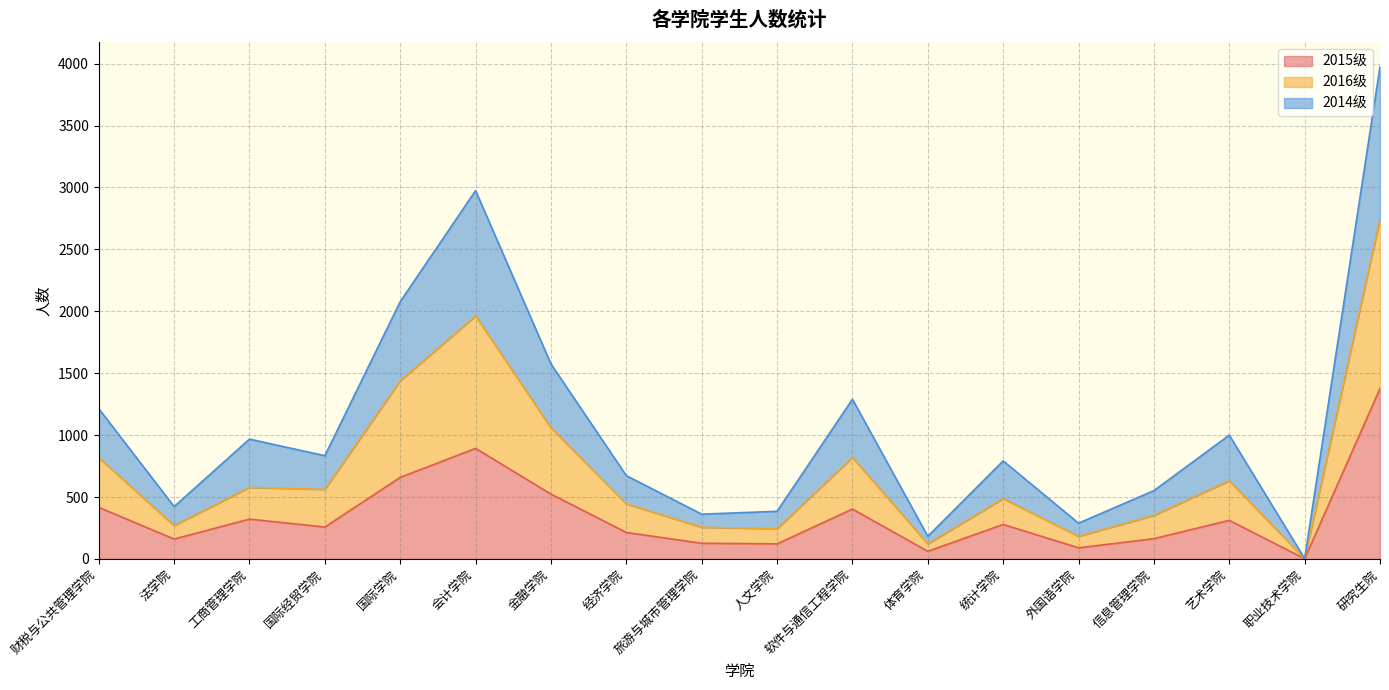

Is the value of 2014级 at 会计学院 greater than the value of 2015级 at 会计学院?

Yes